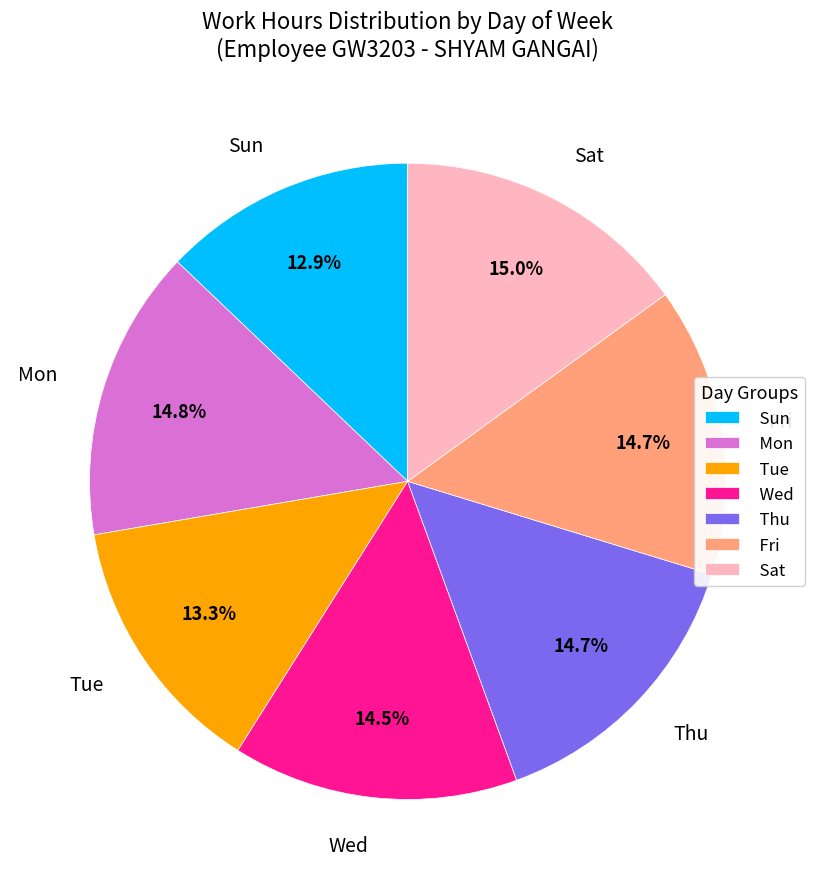

How many segments does this pie chart have?

7